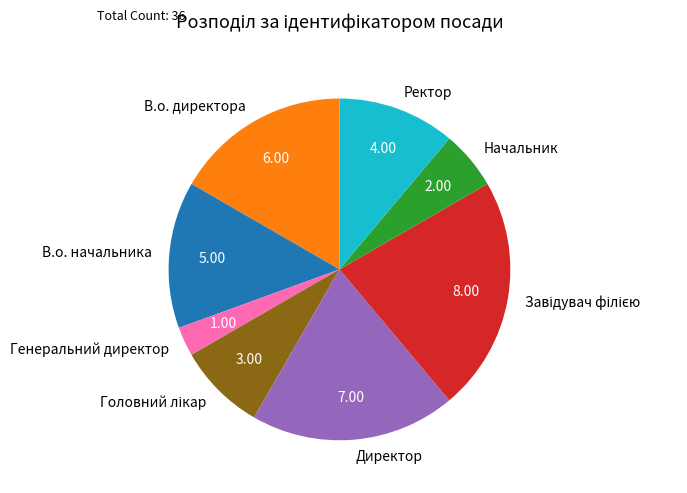

Do В.о. директора and Ректор together represent more than half of the pie?

No